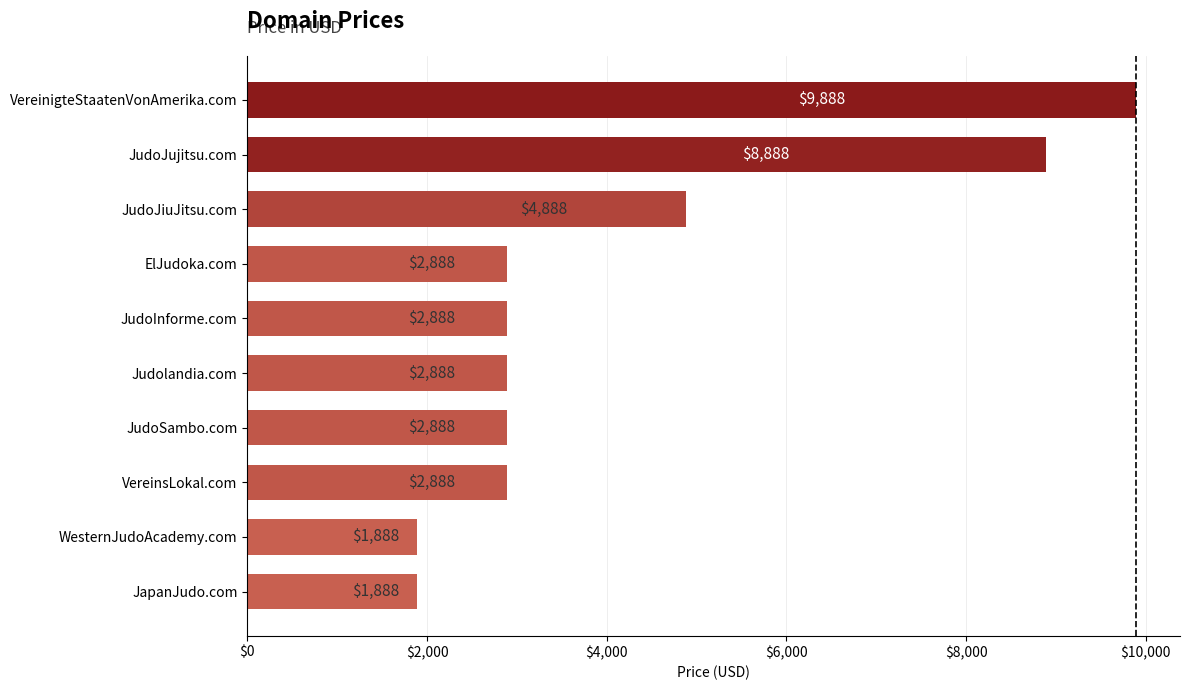

Reading bottom to top, list all the values displayed in this chart.

JapanJudo.com=1888	WesternJudoAcademy.com=1888	VereinsLokal.com=2888	JudoSambo.com=2888	Judolandia.com=2888	JudoInforme.com=2888	ElJudoka.com=2888	JudoJiuJitsu.com=4888	JudoJujitsu.com=8888	VereinigteStaatenVonAmerika.com=9888